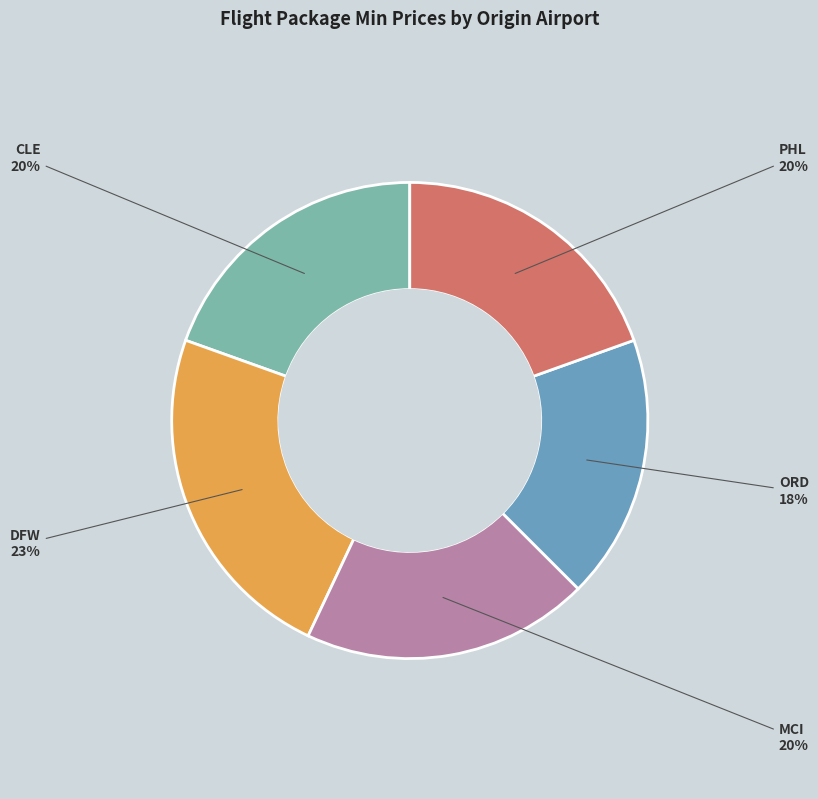

Is there a majority slice in this chart?

No